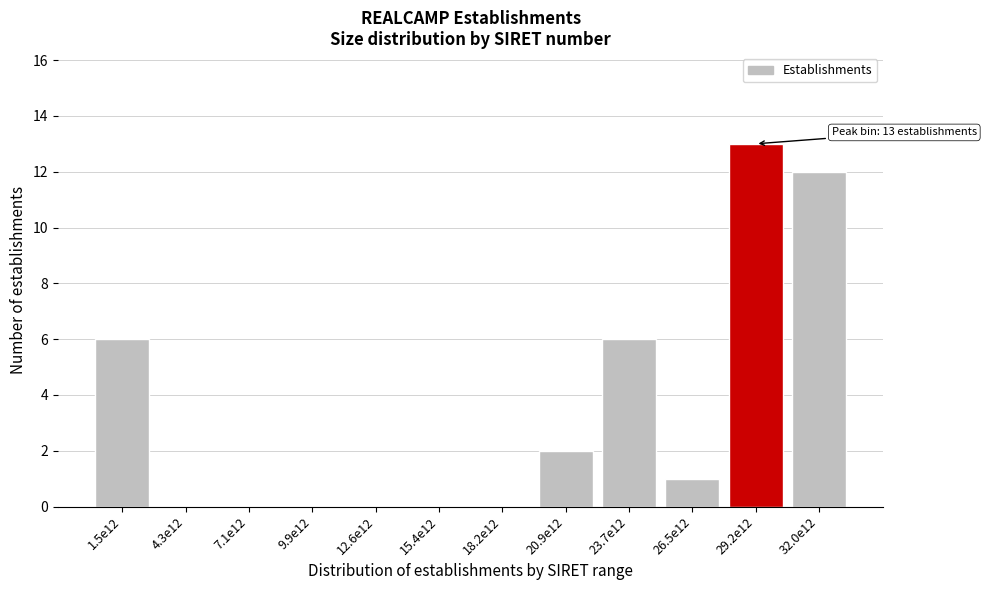

Reading left to right, list all the values displayed in this chart.

1.5e12=6	4.3e12=0	7.1e12=0	9.9e12=0	12.6e12=0	15.4e12=0	18.2e12=0	20.9e12=2	23.7e12=6	26.5e12=1	29.2e12=13	32.0e12=12